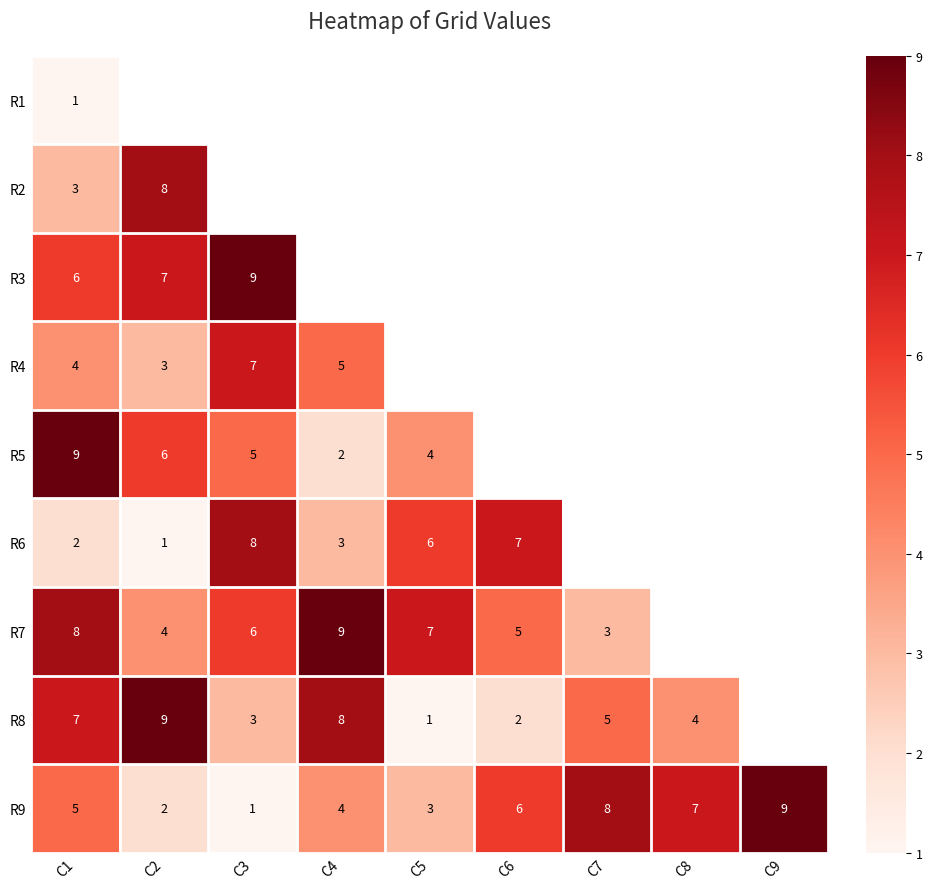

What is the average value of the R9 series?

5